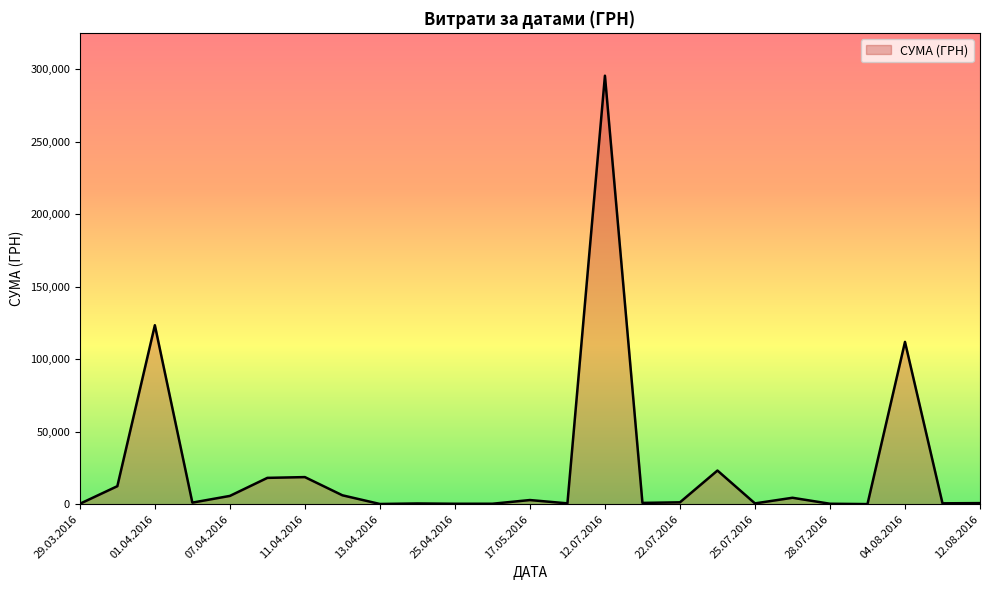

What is the maximum value shown in the chart?

295638.6